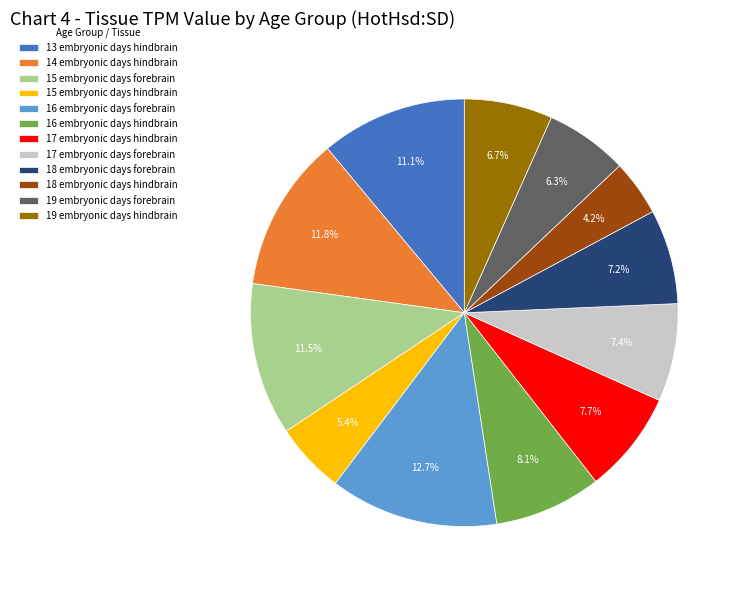

How many segments does this pie chart have?

12